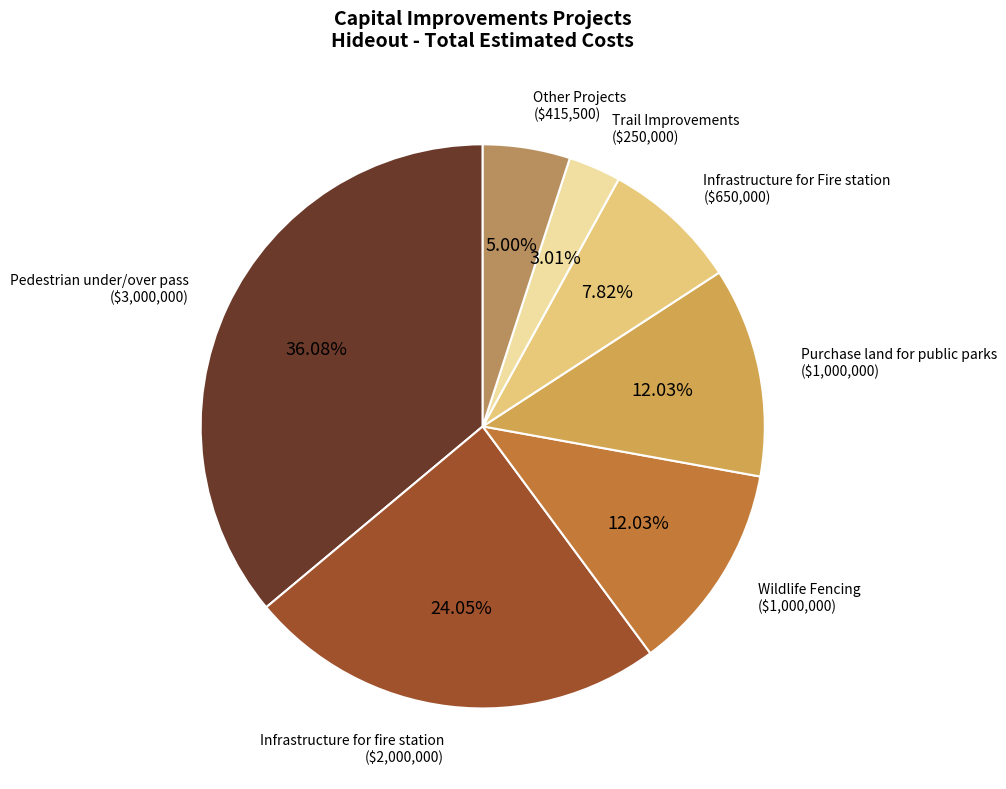

Is there a majority slice in this chart?

No